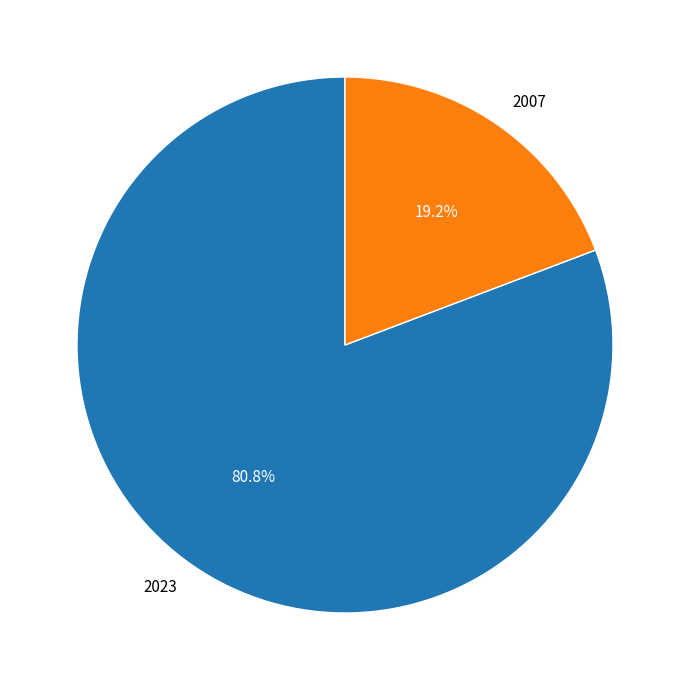

Is it true that 2023 is 81% of the pie?

True